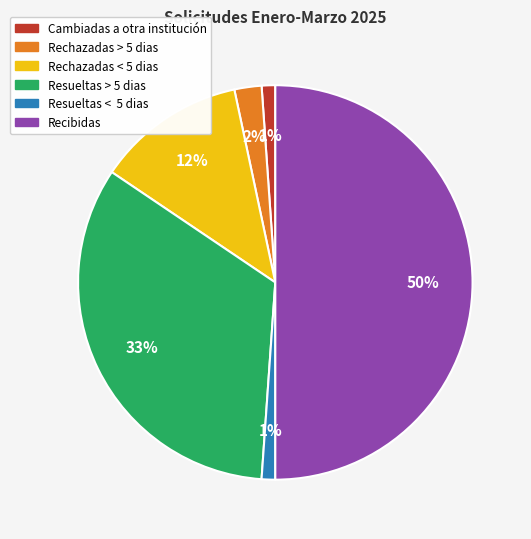

To the nearest percent, what is the average slice percentage?

17%